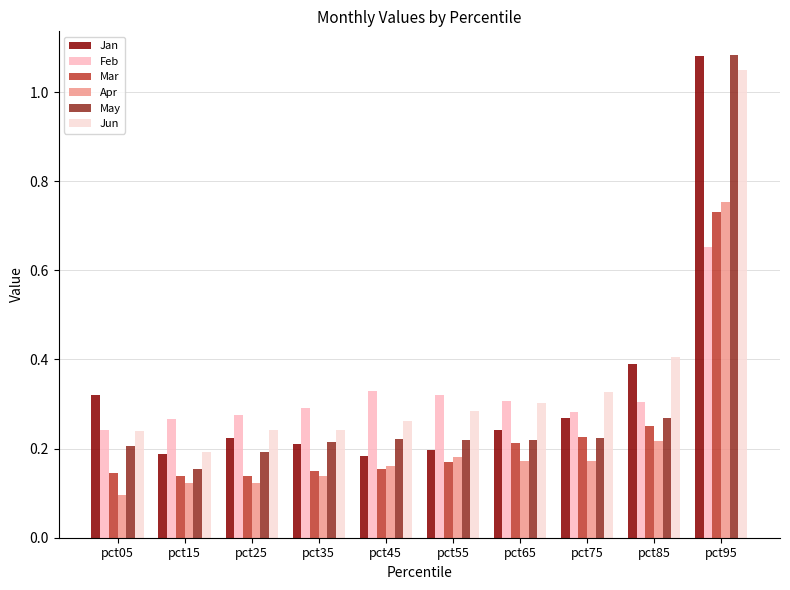

Which category has the highest value across all series?

pct95